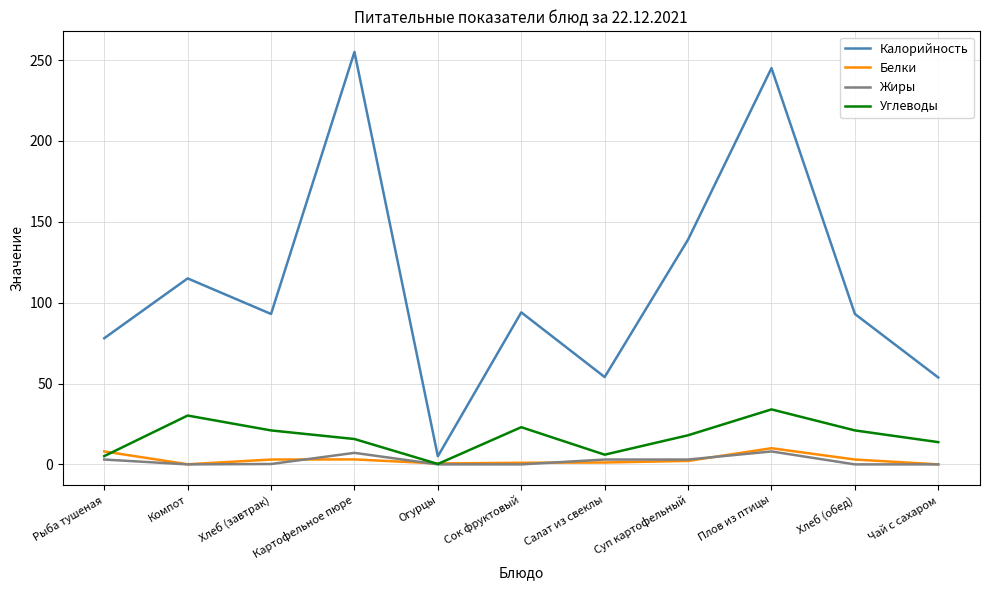

At which category is the sum across all series the highest?

Плов из птицы